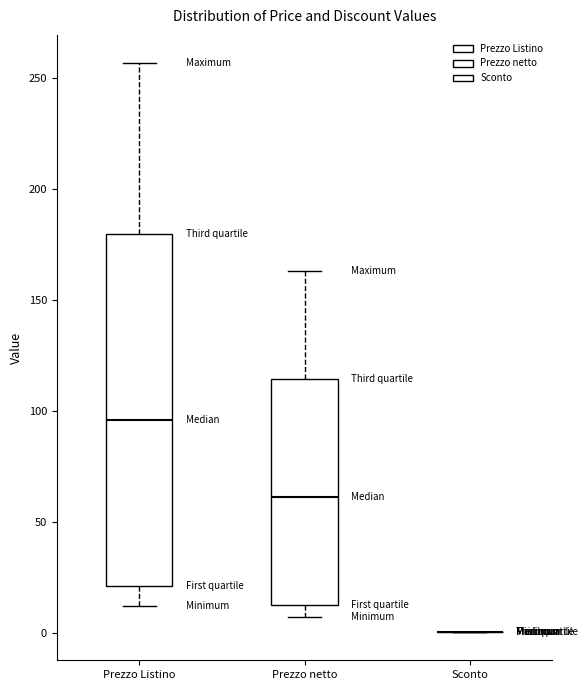

Reading left to right, transcribe this box plot: for each box, give where its median line is, the range the box spans, and where its two whiskers end, as read against the y-axis. The values are not printed on the chart, so give them approximately, as read against the axis.

Prezzo Listino: median 95, box 20 to 180, whiskers 10 to 255
Prezzo netto: median 60, box 15 to 115, whiskers 5 to 165
Sconto: box collapsed to a line at 0, whiskers 0 to 0